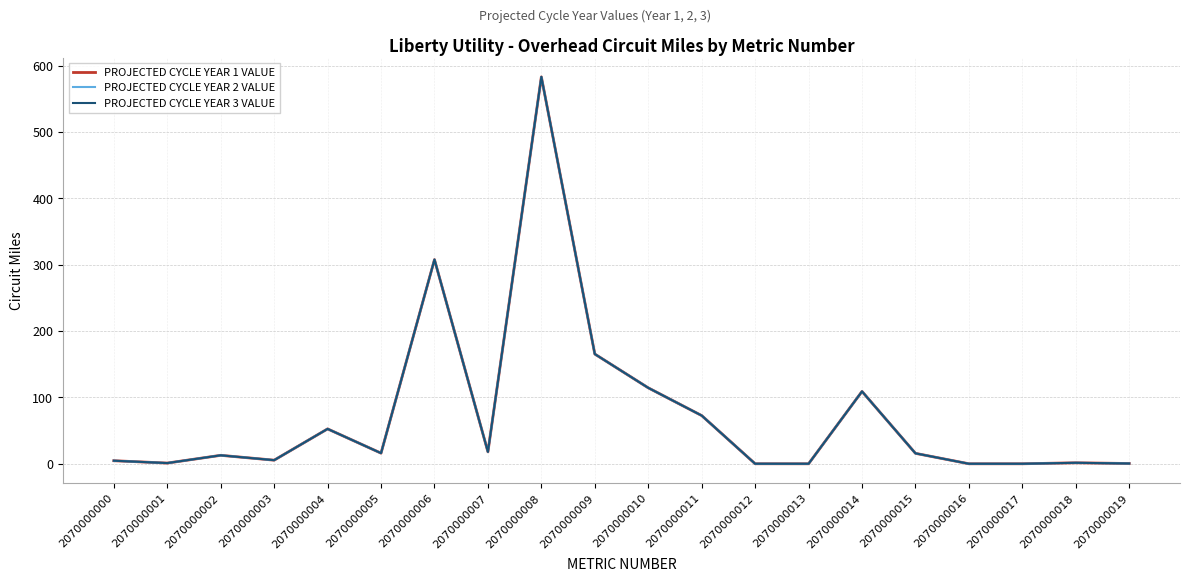

Does the chart have visible grid lines?

Yes